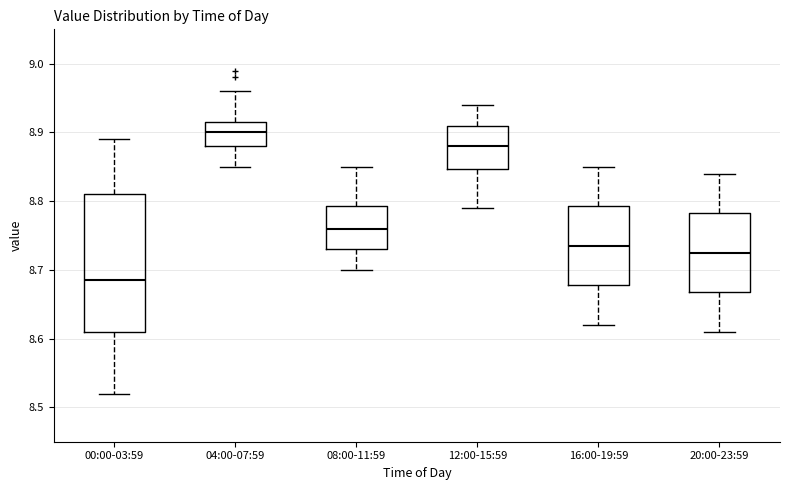

Reading left to right, transcribe this box plot: for each box, give where its median line is, the range the box spans, and where its two whiskers end, as read against the y-axis. The values are not printed on the chart, so give them approximately, as read against the axis.

00:00-03:59: median 8.69, box 8.61 to 8.81, whiskers 8.52 to 8.89
04:00-07:59: median 8.90, box 8.88 to 8.92, whiskers 8.85 to 8.96
08:00-11:59: median 8.76, box 8.73 to 8.79, whiskers 8.70 to 8.85
12:00-15:59: median 8.88, box 8.85 to 8.91, whiskers 8.79 to 8.94
16:00-19:59: median 8.74, box 8.68 to 8.79, whiskers 8.62 to 8.85
20:00-23:59: median 8.73, box 8.67 to 8.78, whiskers 8.61 to 8.84